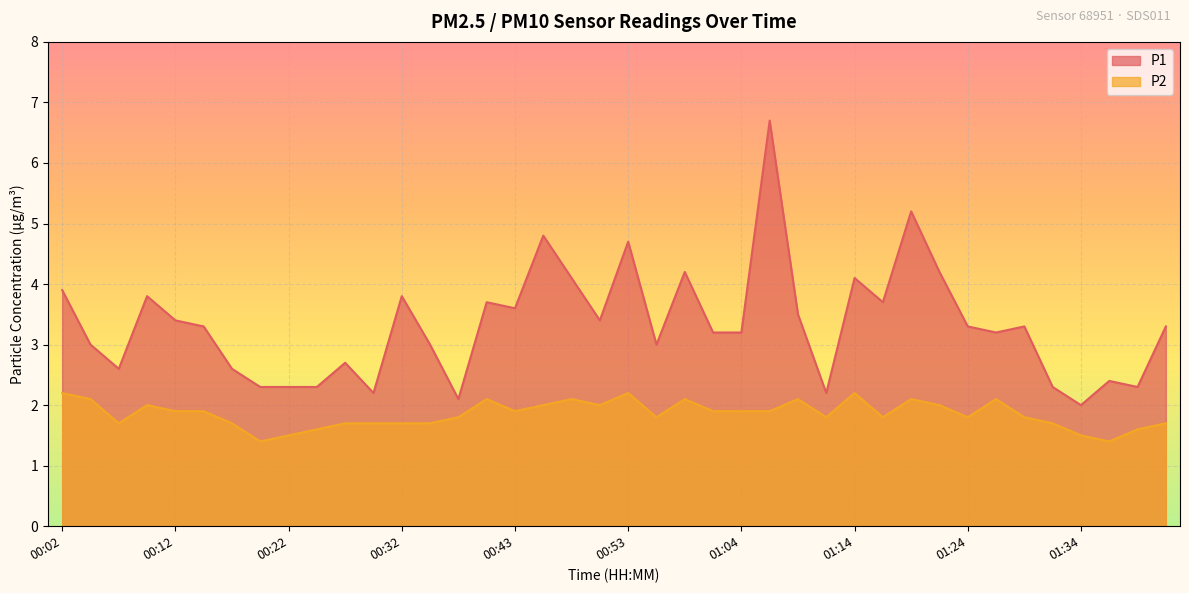

How many interior local valleys does the P1 series have?

11